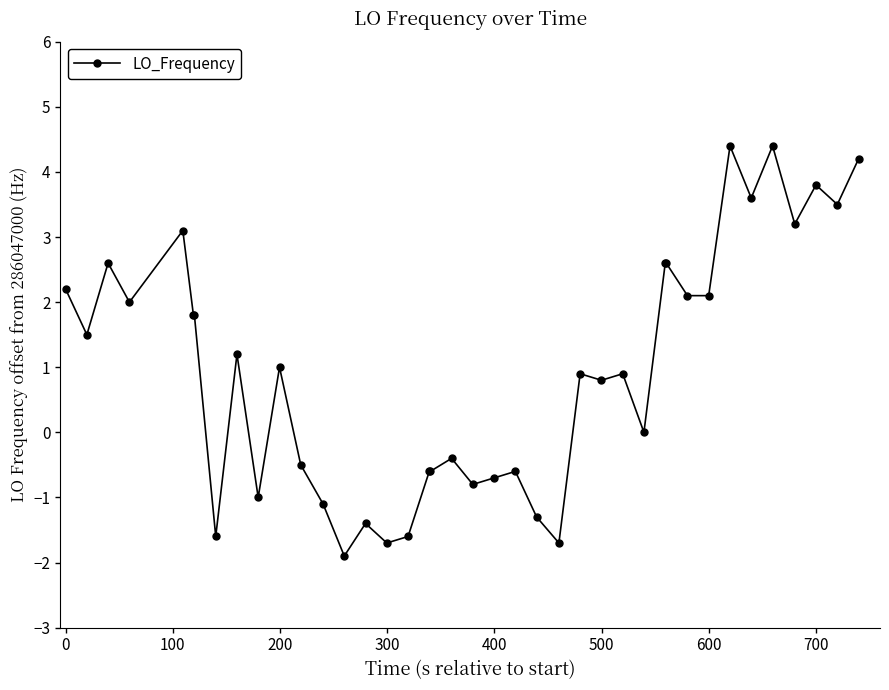

What is the minimum value shown in the chart?

-1.9